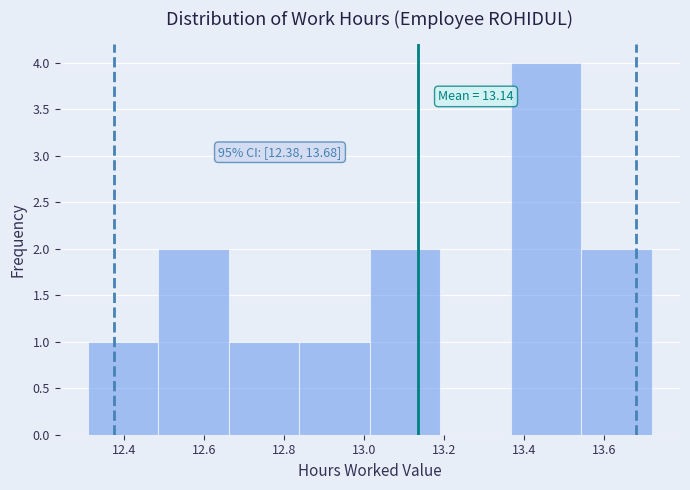

Over which range of the x-axis is the bar tallest?

13.36 to 13.54